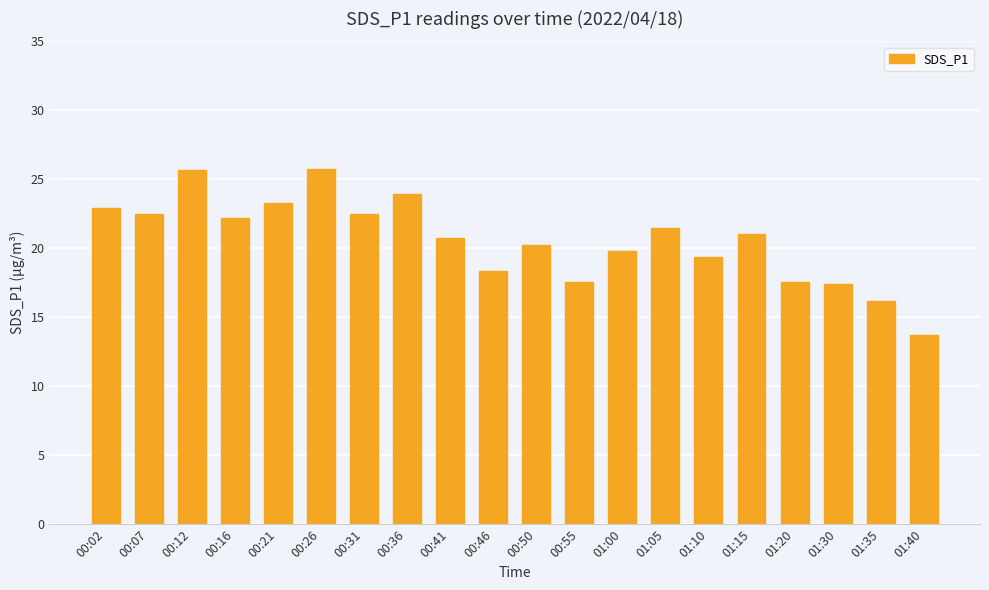

Is it true that the value at 00:41 is 20.8?

True